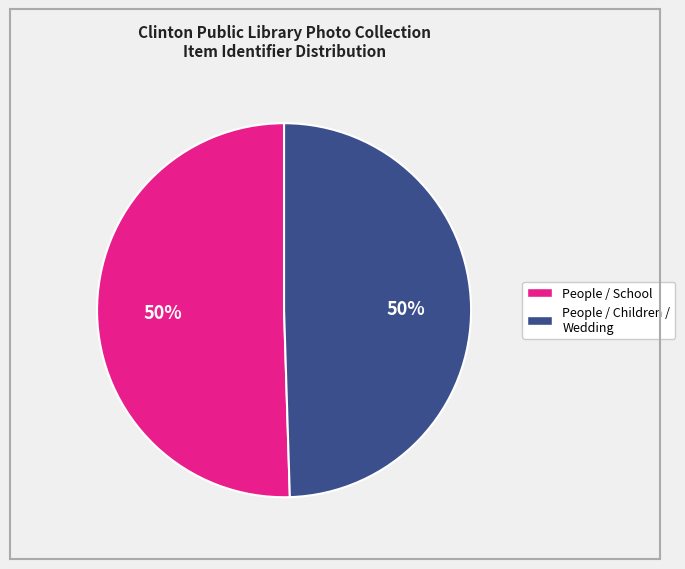

To the nearest percent, what is the average slice percentage?

50%